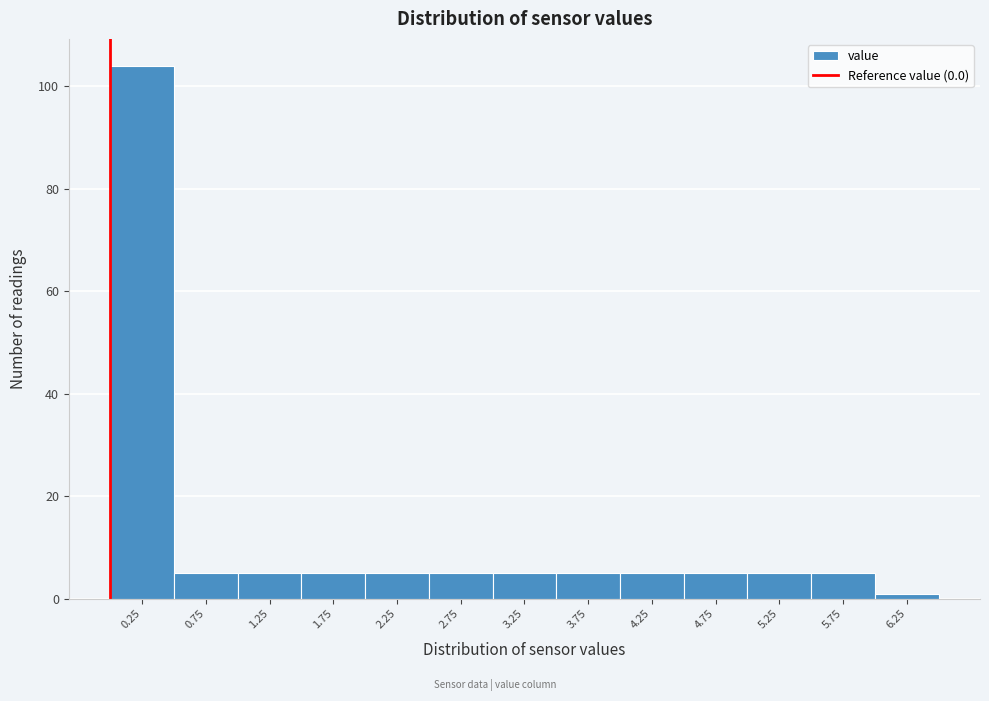

Reading left to right, list every bar in this chart as the range it spans on the x-axis followed by its height. The values are not printed on the chart, so give them approximately, as read against the axis.

0.0 to 0.5: 104
0.5 to 1.0: 6
1.0 to 1.5: 6
1.5 to 2.0: 6
2.0 to 2.5: 6
2.5 to 3.0: 6
3.0 to 3.5: 6
3.5 to 4.0: 6
4.0 to 4.5: 6
4.5 to 5.0: 6
5.0 to 5.5: 6
5.5 to 6.0: 6
6.0 to 6.5: under 2